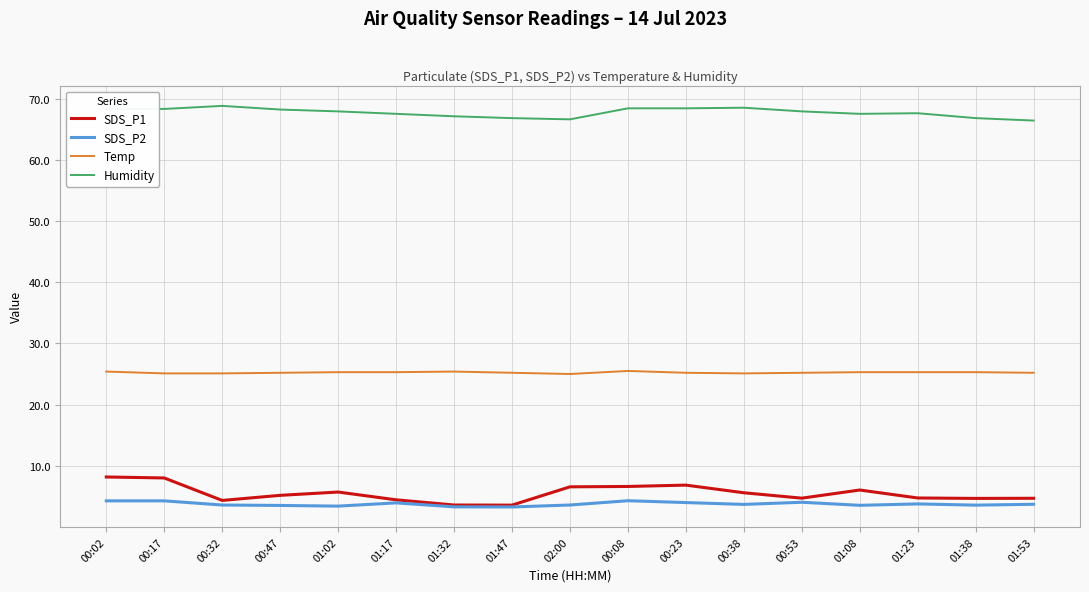

What is the difference between the highest and lowest values at 01:23?

63.8